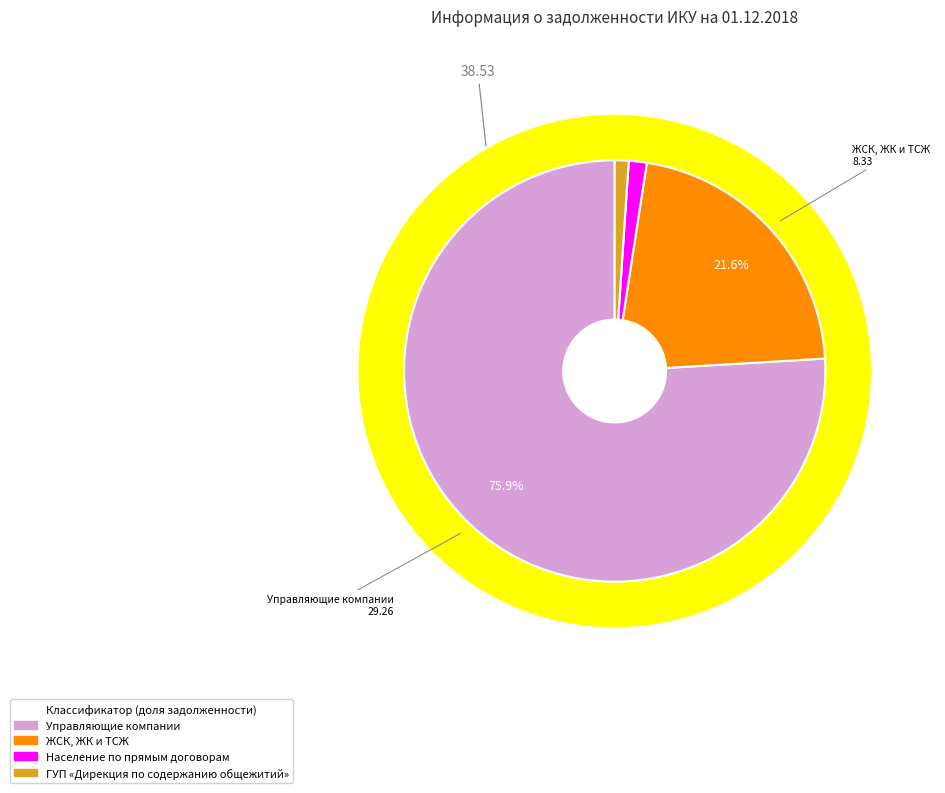

Rank the categories by value from highest to lowest.

Управляющие компании, ЖСК, ЖК и ТСЖ, Население по прямым договорам, ГУП «Дирекция по содержанию общежитий»